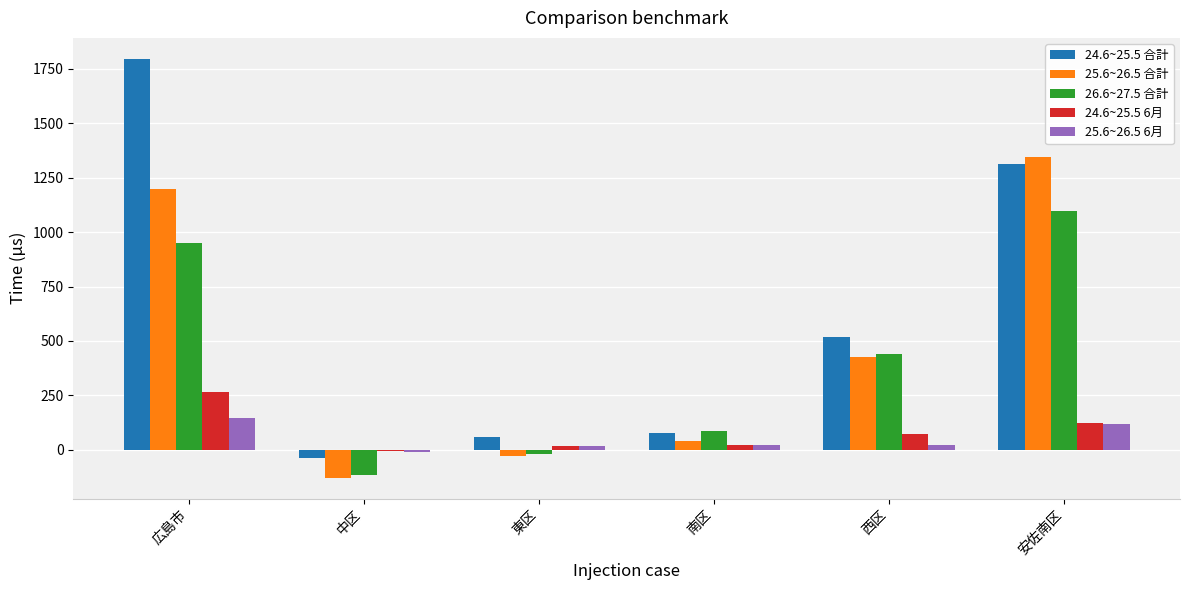

How many values in 24.6~25.5 6月 are above zero?

5